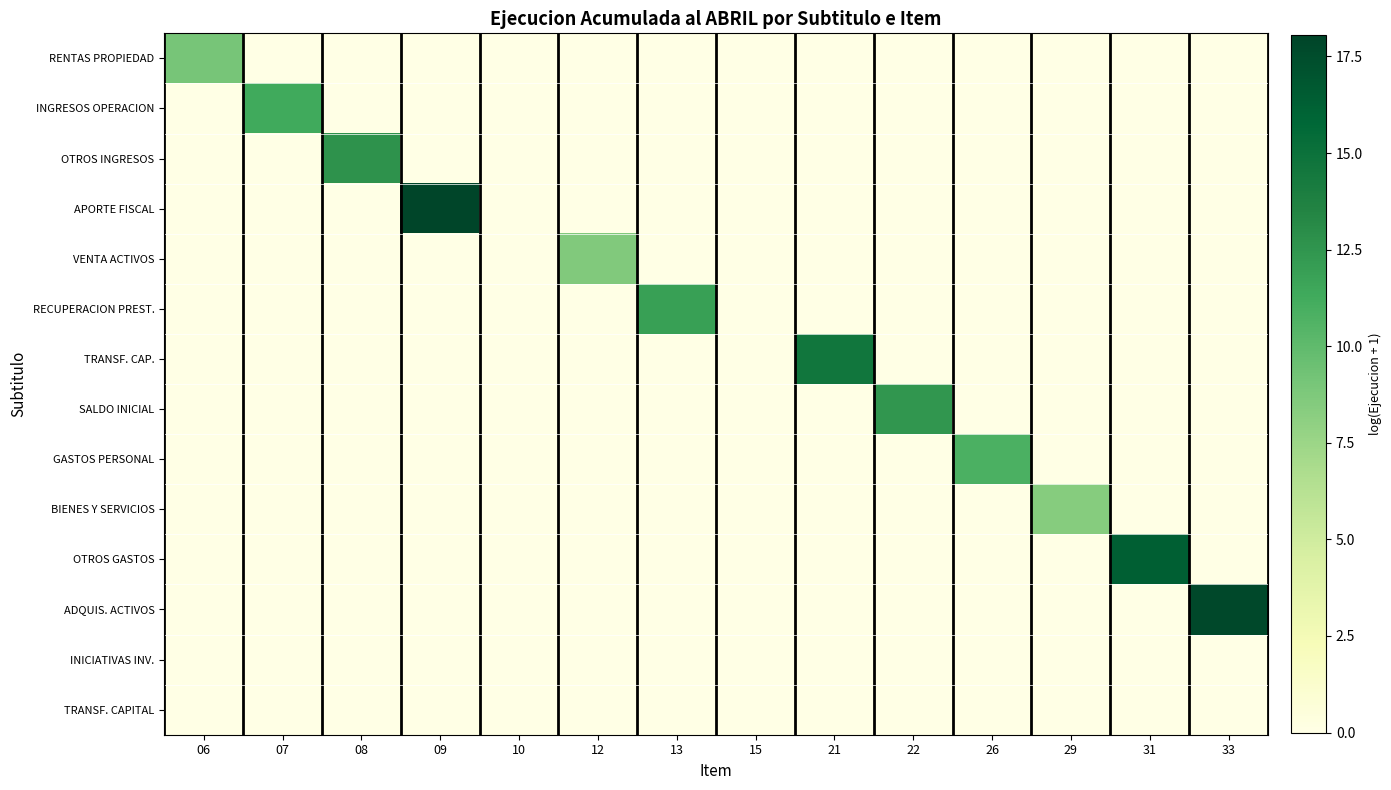

At 09, list the series in order from smallest to largest.

RENTAS PROPIEDAD, INGRESOS OPERACION, OTROS INGRESOS, VENTA ACTIVOS, RECUPERACION PREST., TRANSF. CAP., SALDO INICIAL, GASTOS PERSONAL, BIENES Y SERVICIOS, OTROS GASTOS, ADQUIS. ACTIVOS, INICIATIVAS INV., TRANSF. CAPITAL, APORTE FISCAL